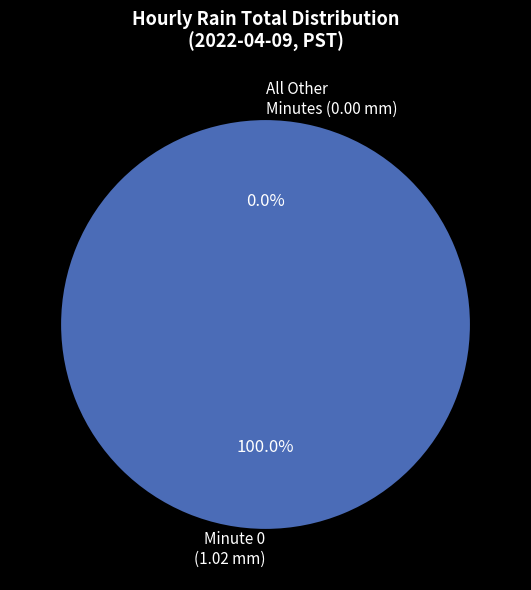

Is the sum of Hour 23 and Hour 11 greater than half?

No